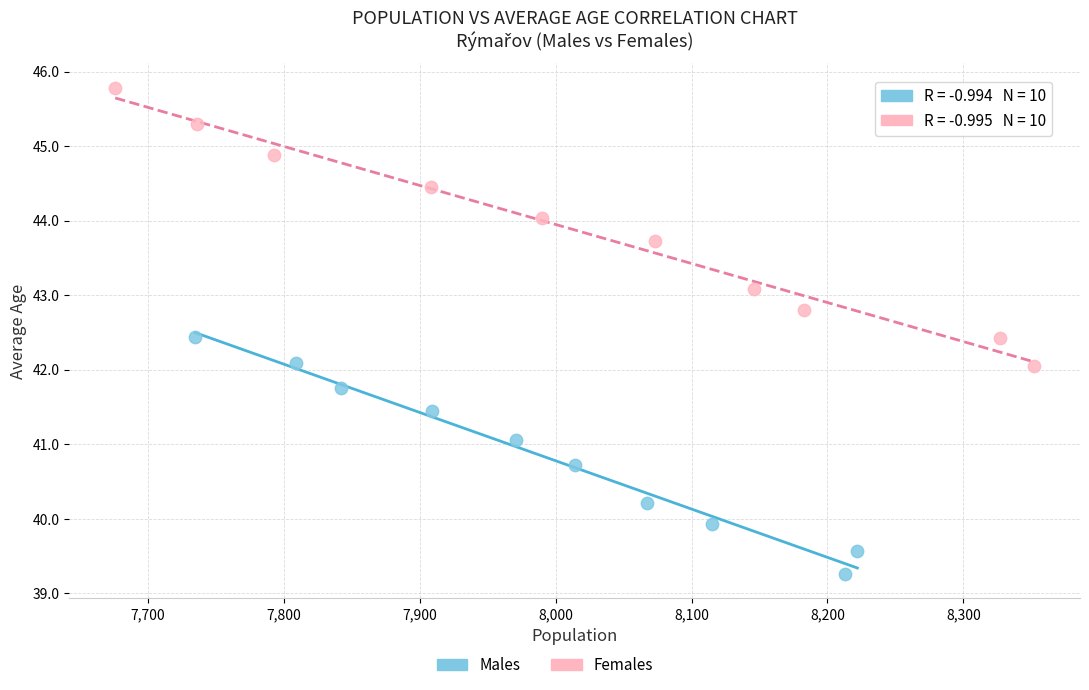

Which series contains the highest Y value?

Females